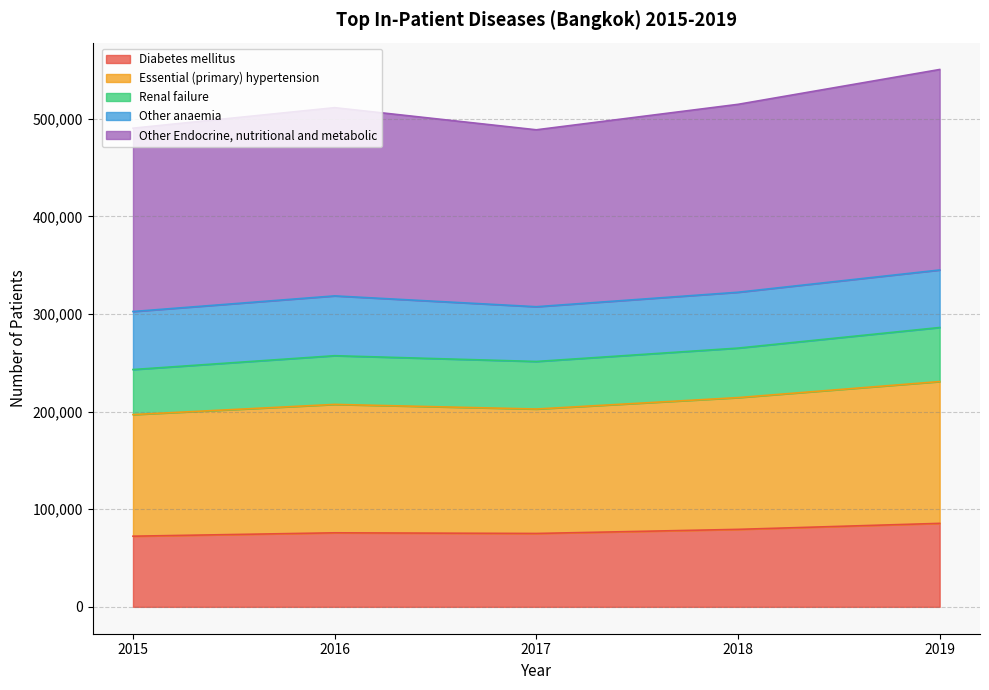

What is the minimum value for Diabetes mellitus?

72372